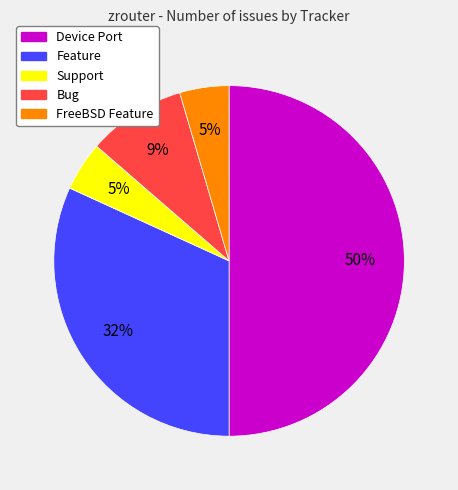

Count the number of slices in the pie.

5